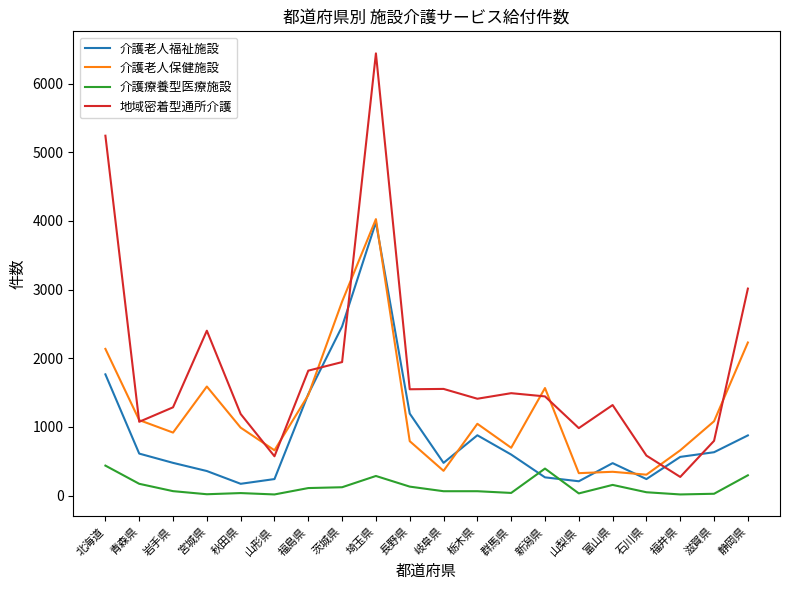

Rank the series by their average value, from lowest to highest.

介護療養型医療施設, 介護老人福祉施設, 介護老人保健施設, 地域密着型通所介護